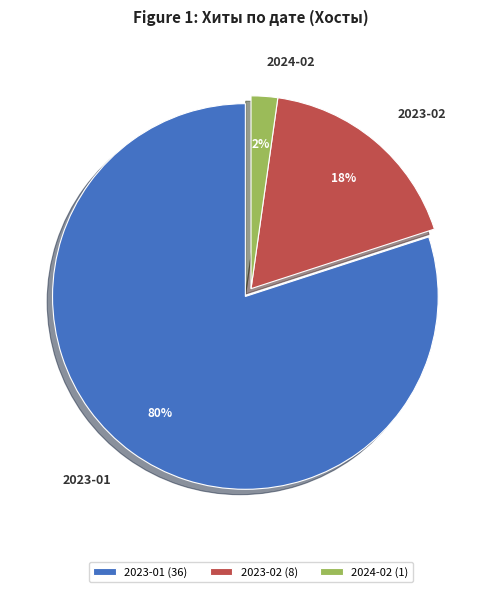

Is it true that 2023-02 is 31% of the pie?

False